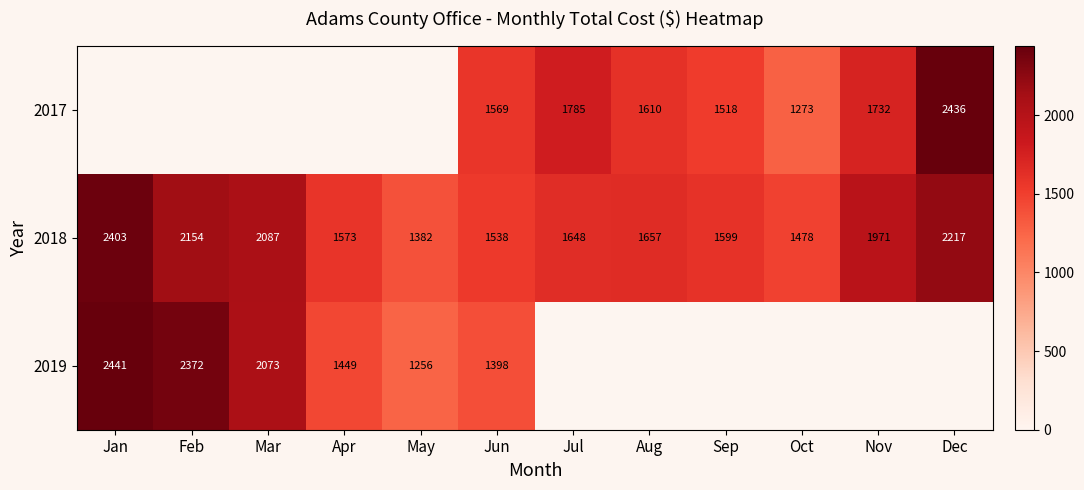

At which label does 2018 reach its minimum?

May